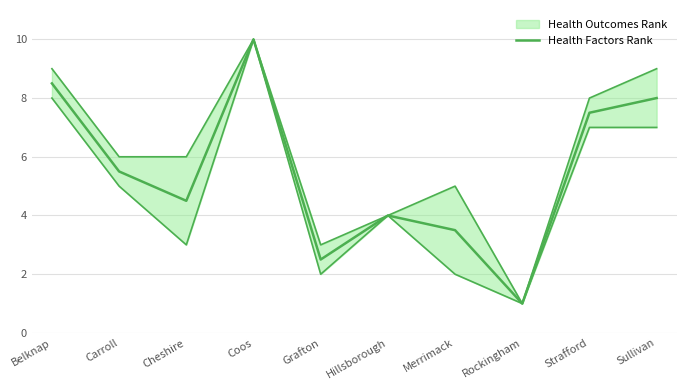

Approximately how many times larger is the value at Belknap compared to Carroll?

1.5